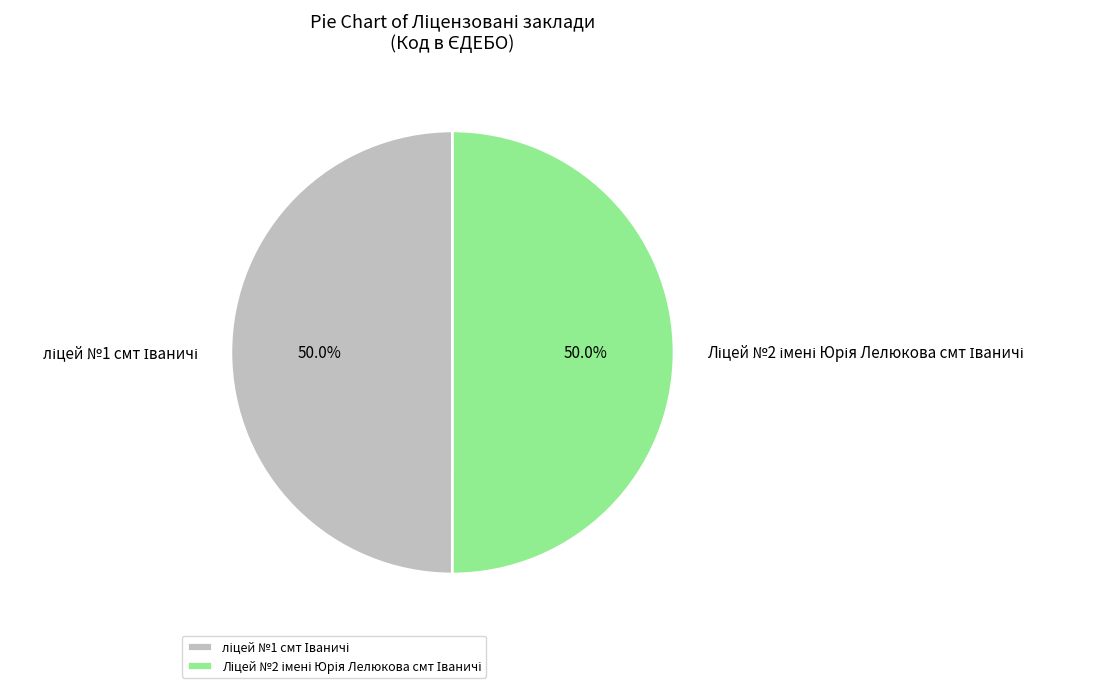

How many segments does this pie chart have?

2